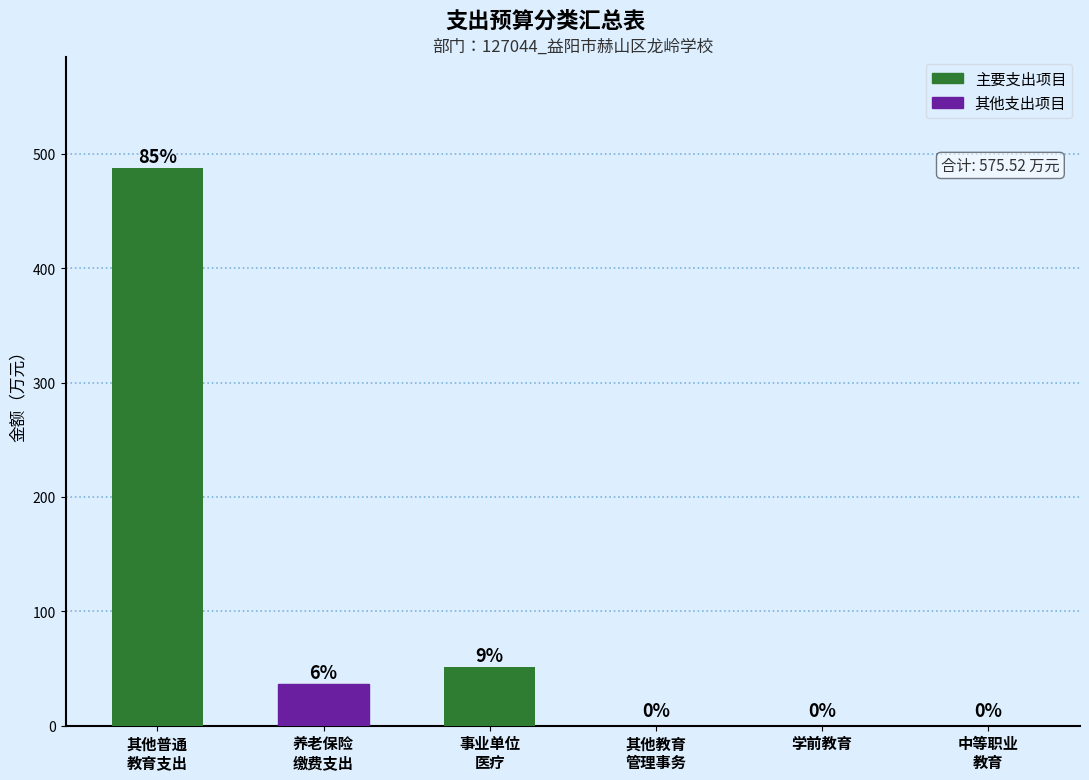

Is it true that the value at 学前教育 is 0.0?

True